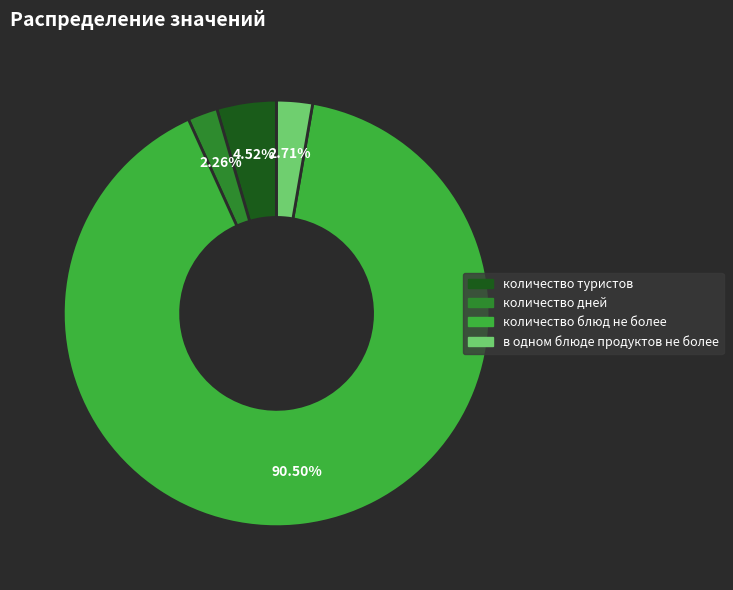

To the nearest percent, what is the average slice percentage?

25%